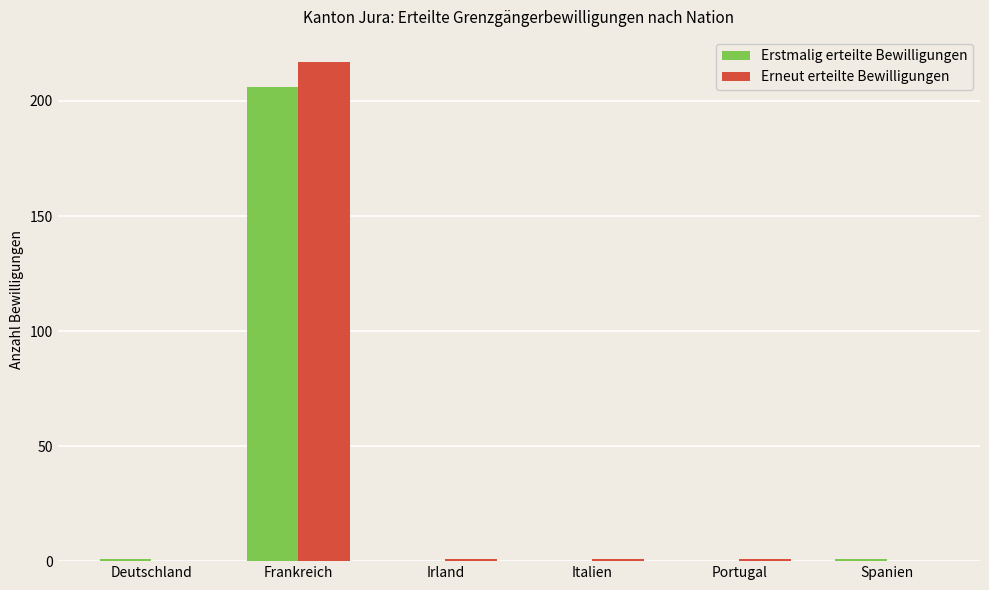

How many distinct data groups are displayed?

2